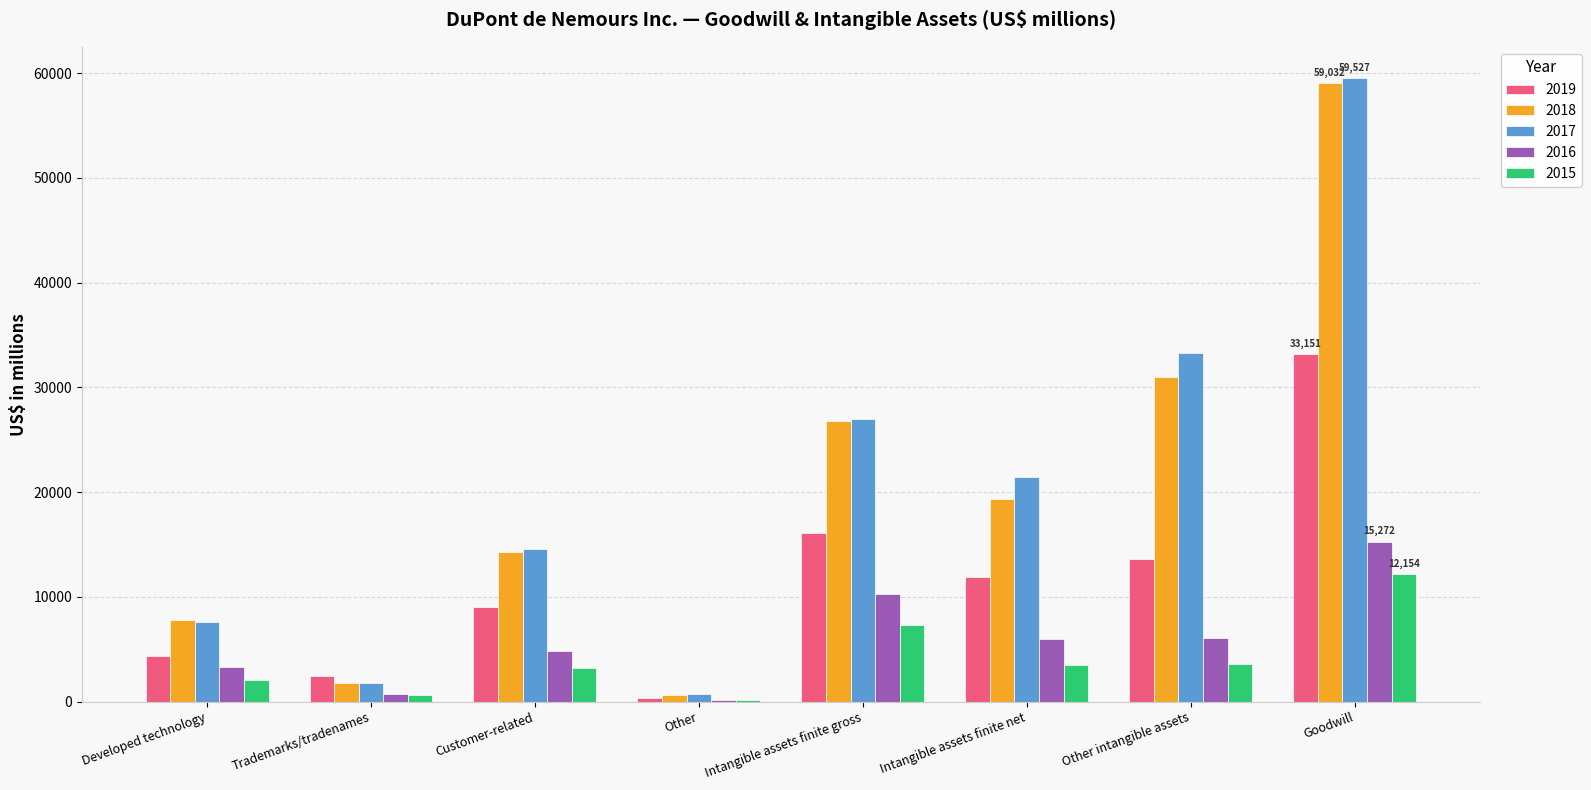

What is the maximum value shown in the chart?

59527